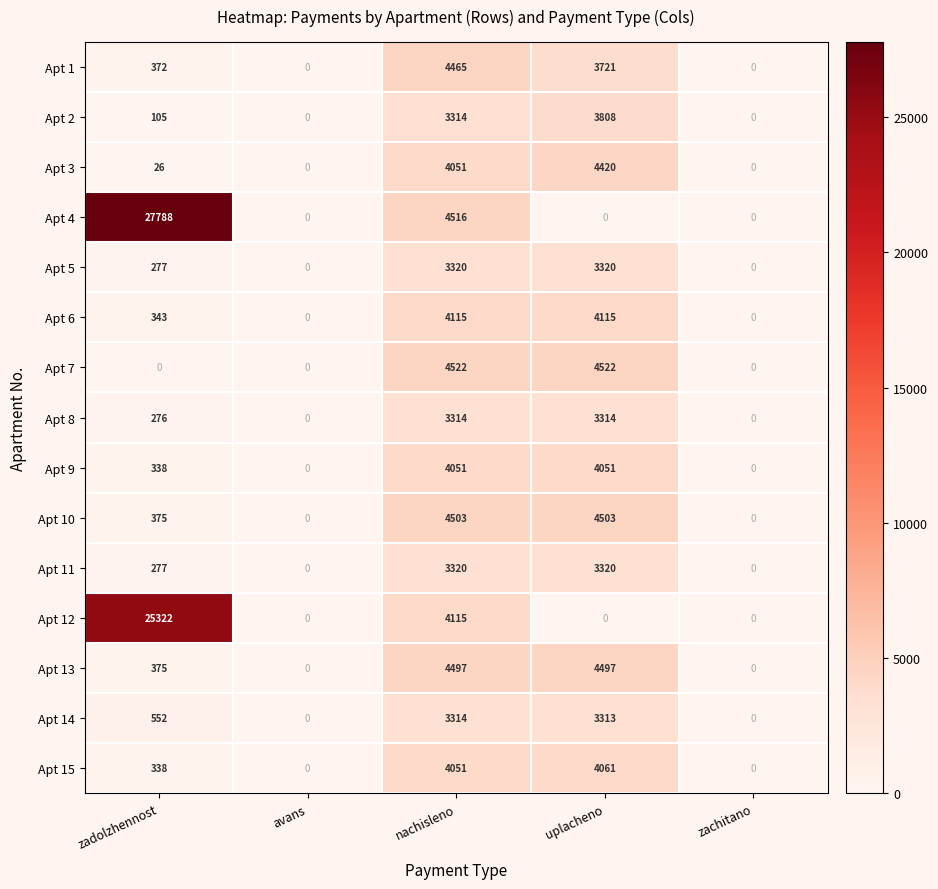

Between avans and uplacheno, which series saw the biggest shift?

Apt 7